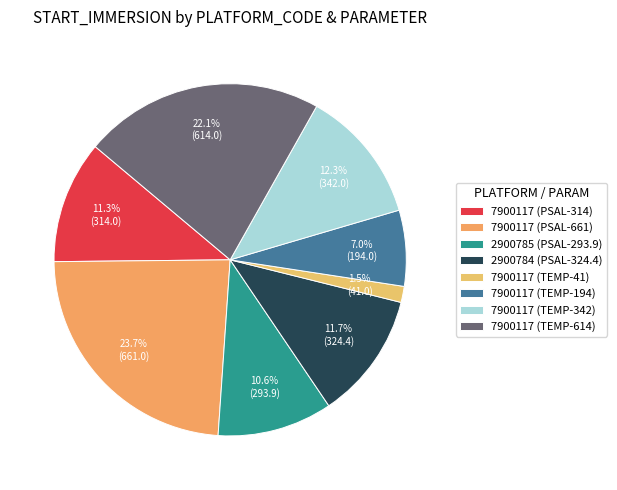

Which category has the biggest portion of the pie?

7900117 (PSAL-661)